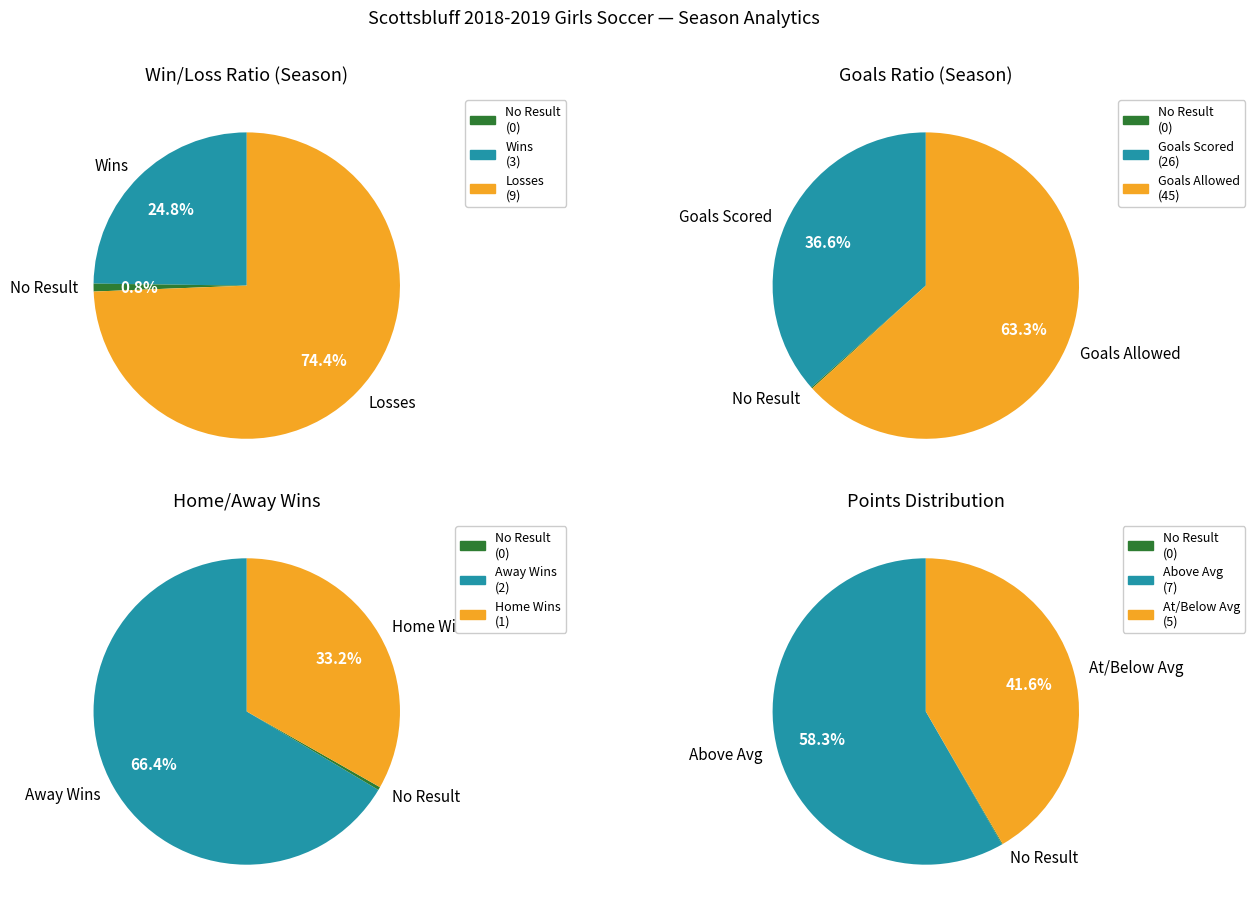

Approximately how many times larger is the value at Losses compared to Wins?

3.0